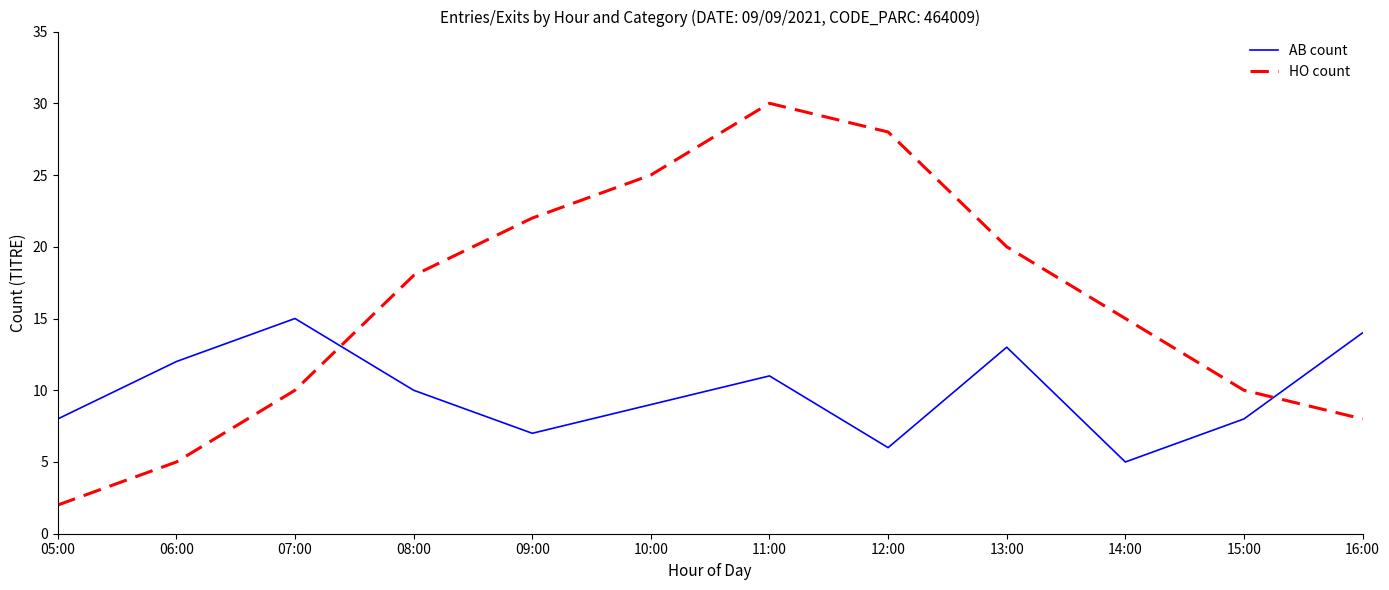

Reading right to left, extract all data points from this chart.

AB count: 16:00=14	15:00=8	14:00=5	13:00=13	12:00=6	11:00=11	10:00=9	09:00=7	08:00=10	07:00=15	06:00=12	05:00=8
HO count: 16:00=8	15:00=10	14:00=15	13:00=20	12:00=28	11:00=30	10:00=25	09:00=22	08:00=18	07:00=10	06:00=5	05:00=2